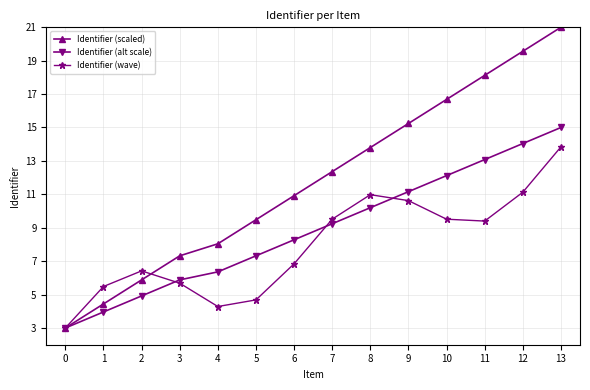

True or false: Identifier (wave) has more than 1 points higher than both neighbors.

True